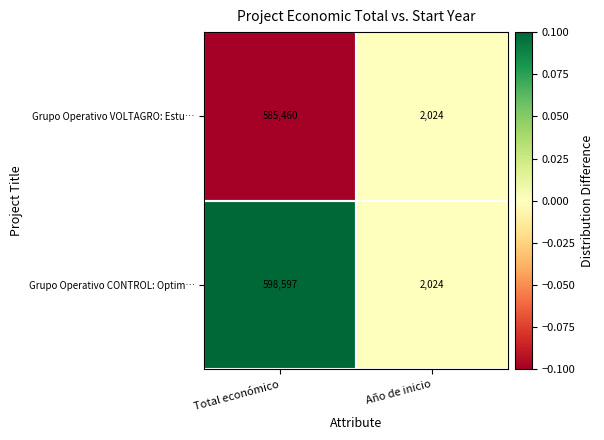

How many data points in Grupo Operativo VOLTAGRO: Estu… are less than 585460?

1